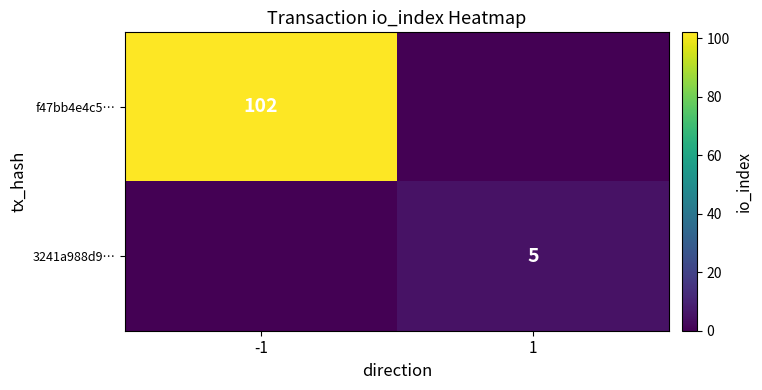

The 3241a988d9… series shows 3 at 1. True or false?

False